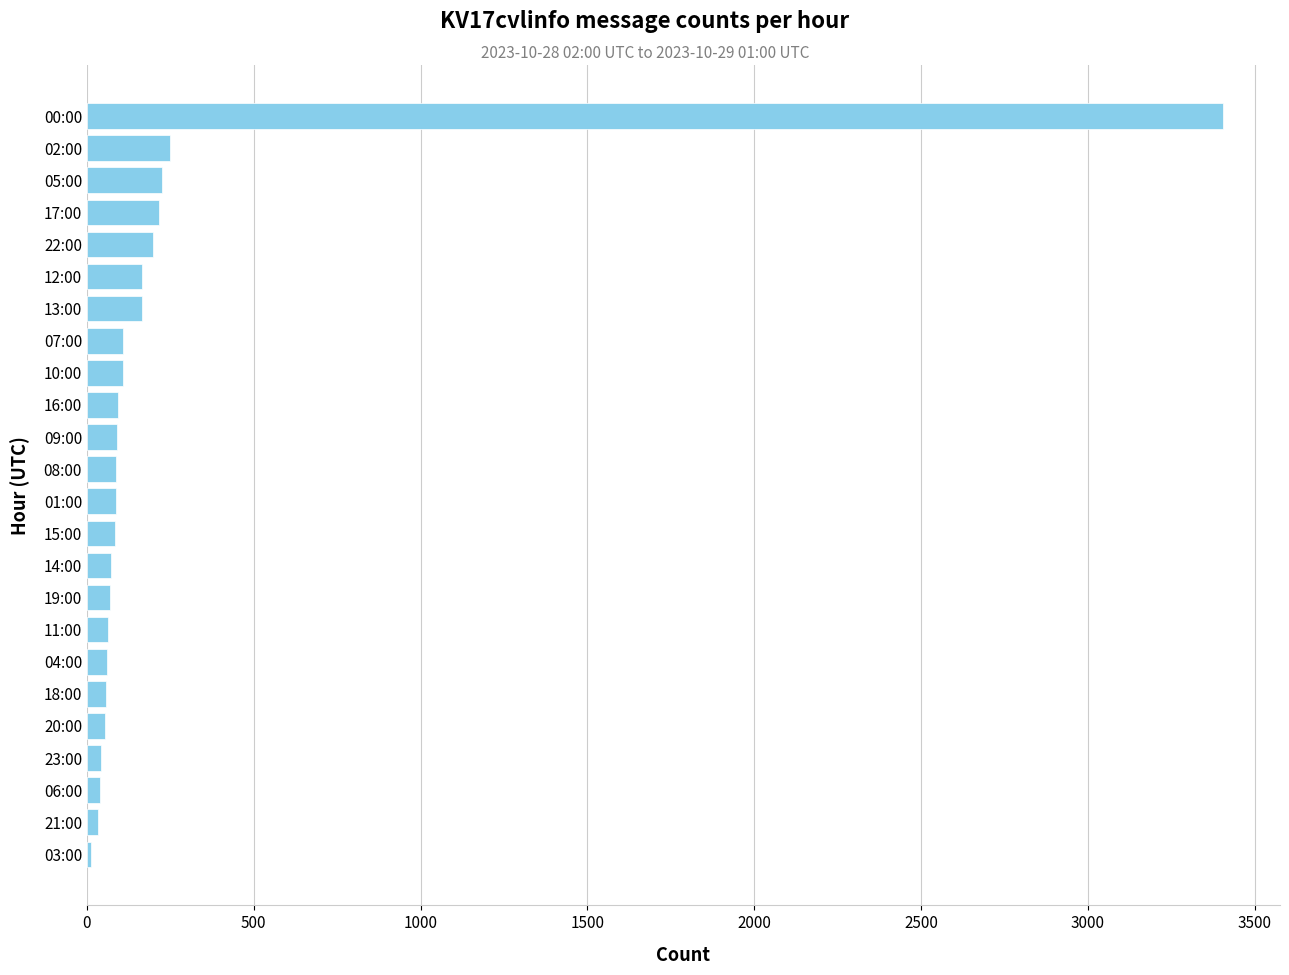

The value at 22:00 is 316. True or false?

False